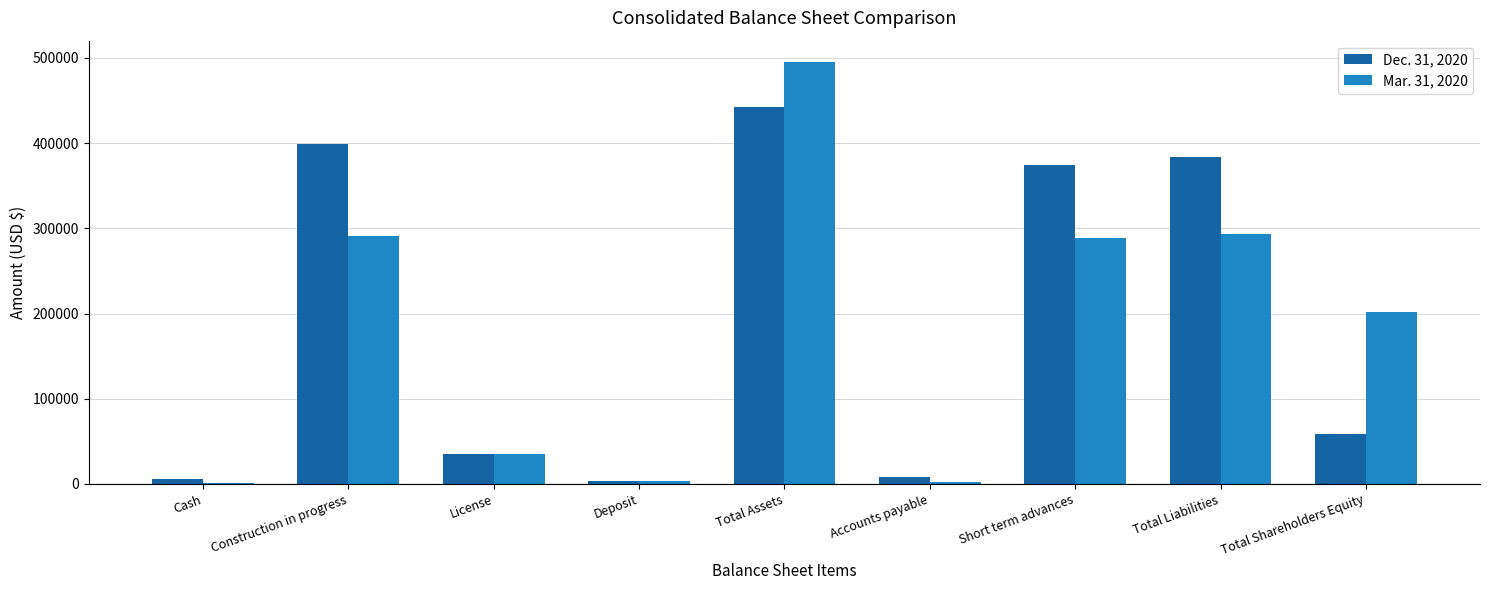

At which label does Dec. 31, 2020 reach its peak?

Total Assets